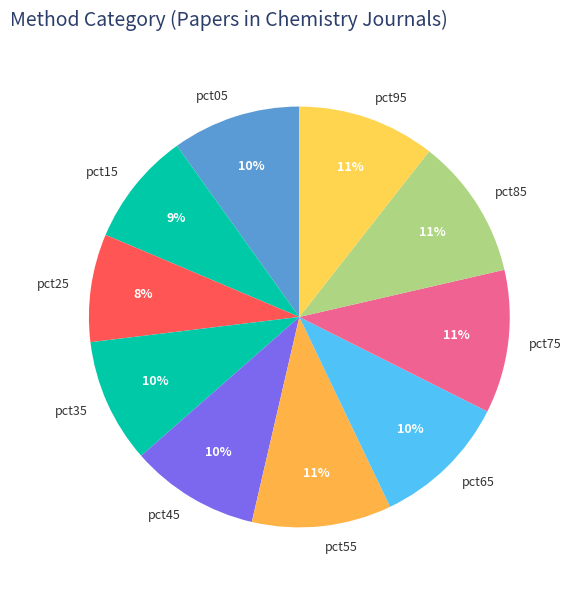

To the nearest percent, what percentage of the pie is pct75?

11%